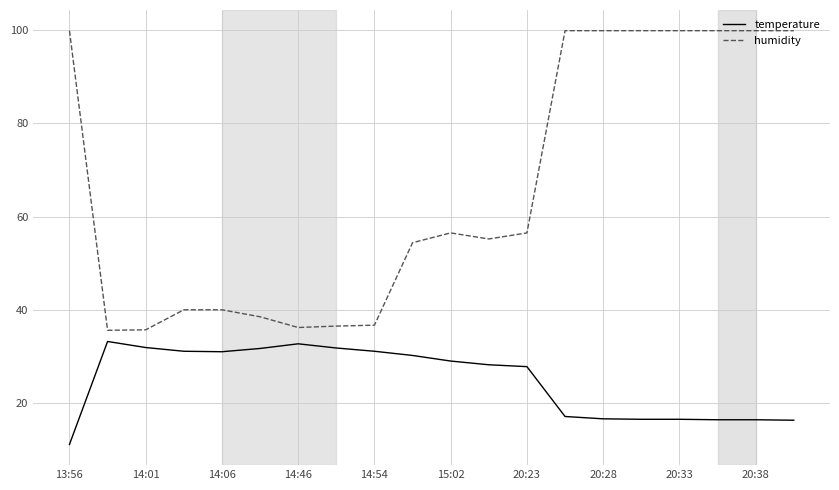

What is the difference between the second highest and second lowest values in the humidity series?

64.2